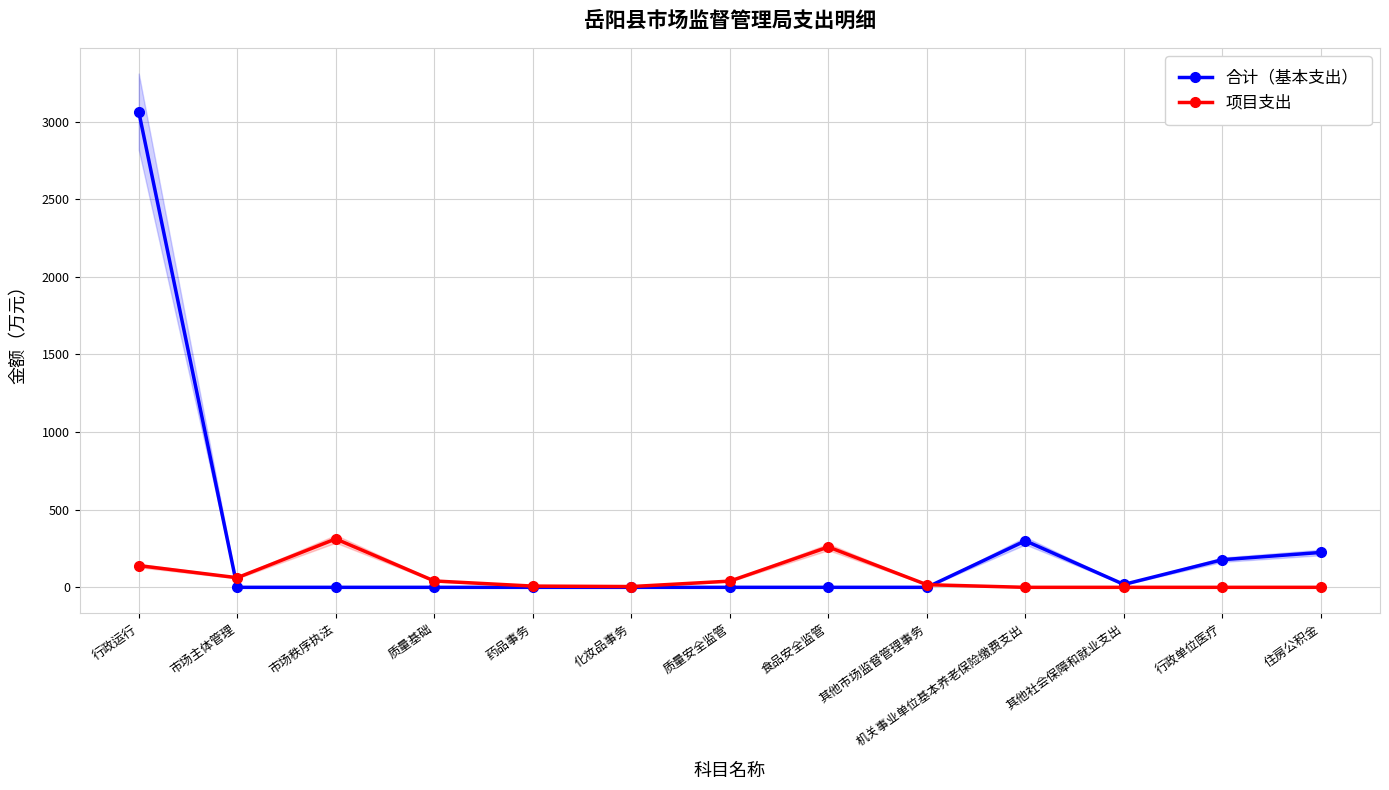

How many distinct data groups are displayed?

2